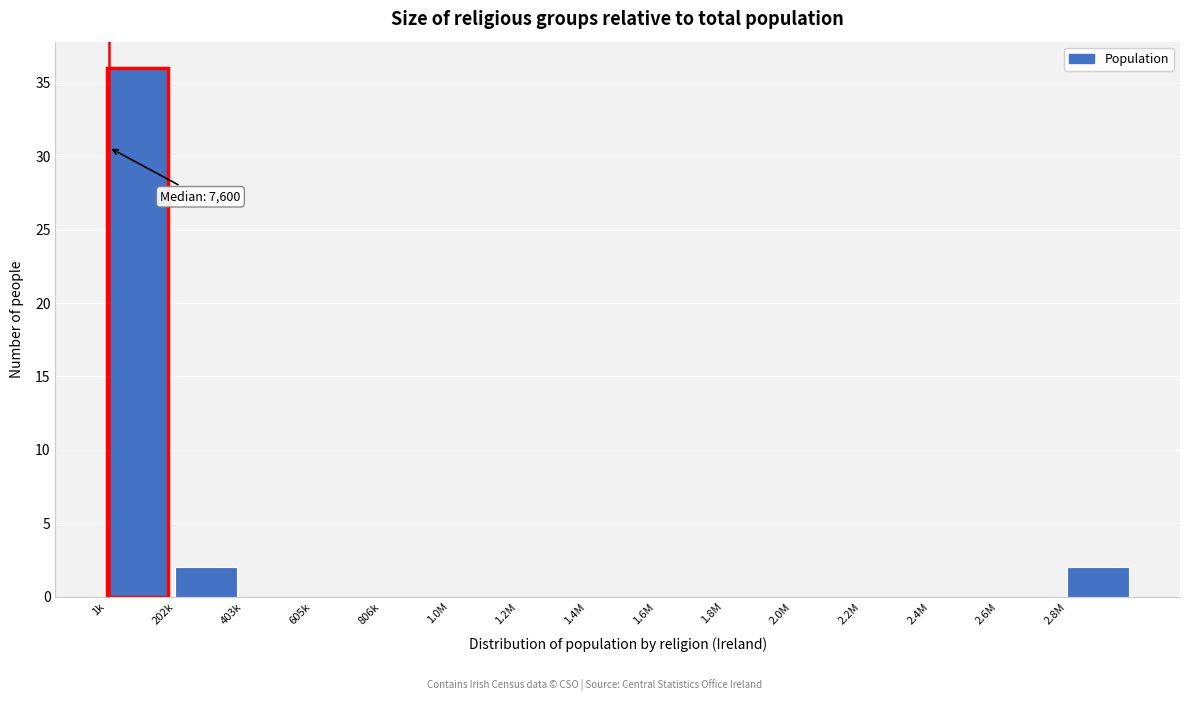

Reading left to right, transcribe all the data shown in this chart.

1k=36	202k=2	403k=0	605k=0	806k=0	1.0M=0	1.2M=0	1.4M=0	1.6M=0	1.8M=0	2.0M=0	2.2M=0	2.4M=0	2.6M=0	2.8M=2